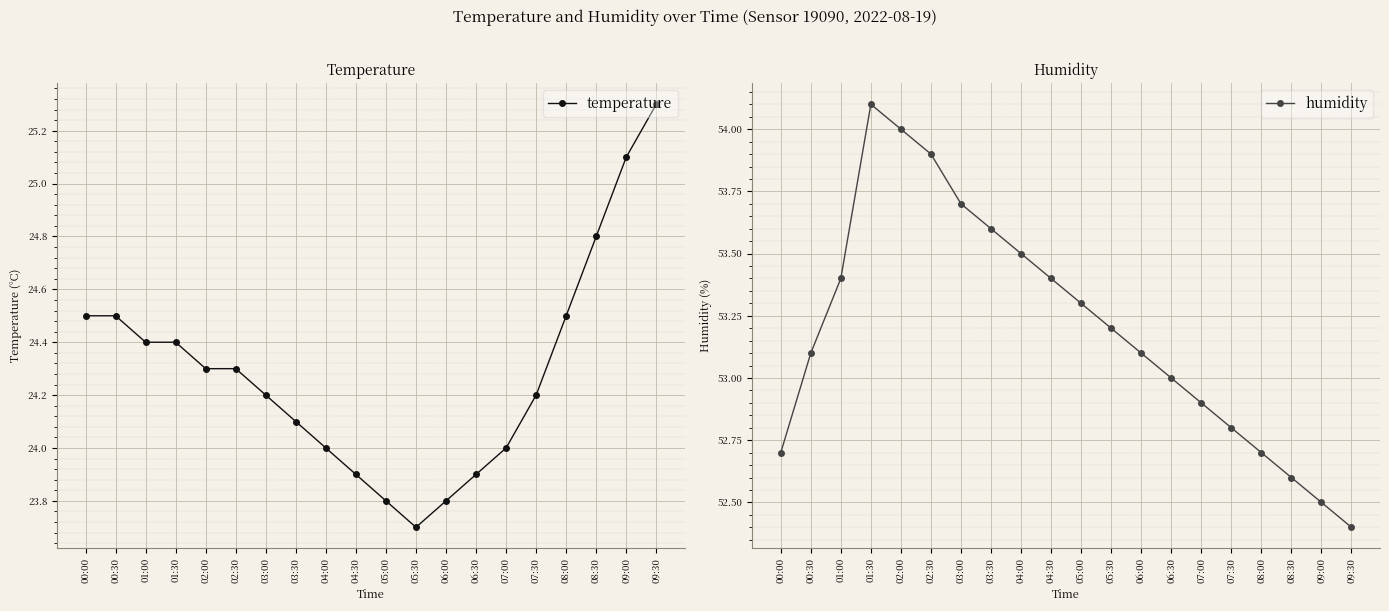

Reading left to right, transcribe all the data shown in this chart.

temperature: 00:00=24.5	00:30=24.5	01:00=24.4	01:30=24.4	02:00=24.3	02:30=24.3	03:00=24.2	03:30=24.1	04:00=24.0	04:30=23.9	05:00=23.8	05:30=23.7	06:00=23.8	06:30=23.9	07:00=24.0	07:30=24.2	08:00=24.5	08:30=24.8	09:00=25.1	09:30=25.3
humidity: 00:00=52.7	00:30=53.1	01:00=53.4	01:30=54.1	02:00=54.0	02:30=53.9	03:00=53.7	03:30=53.6	04:00=53.5	04:30=53.4	05:00=53.3	05:30=53.2	06:00=53.1	06:30=53.0	07:00=52.9	07:30=52.8	08:00=52.7	08:30=52.6	09:00=52.5	09:30=52.4